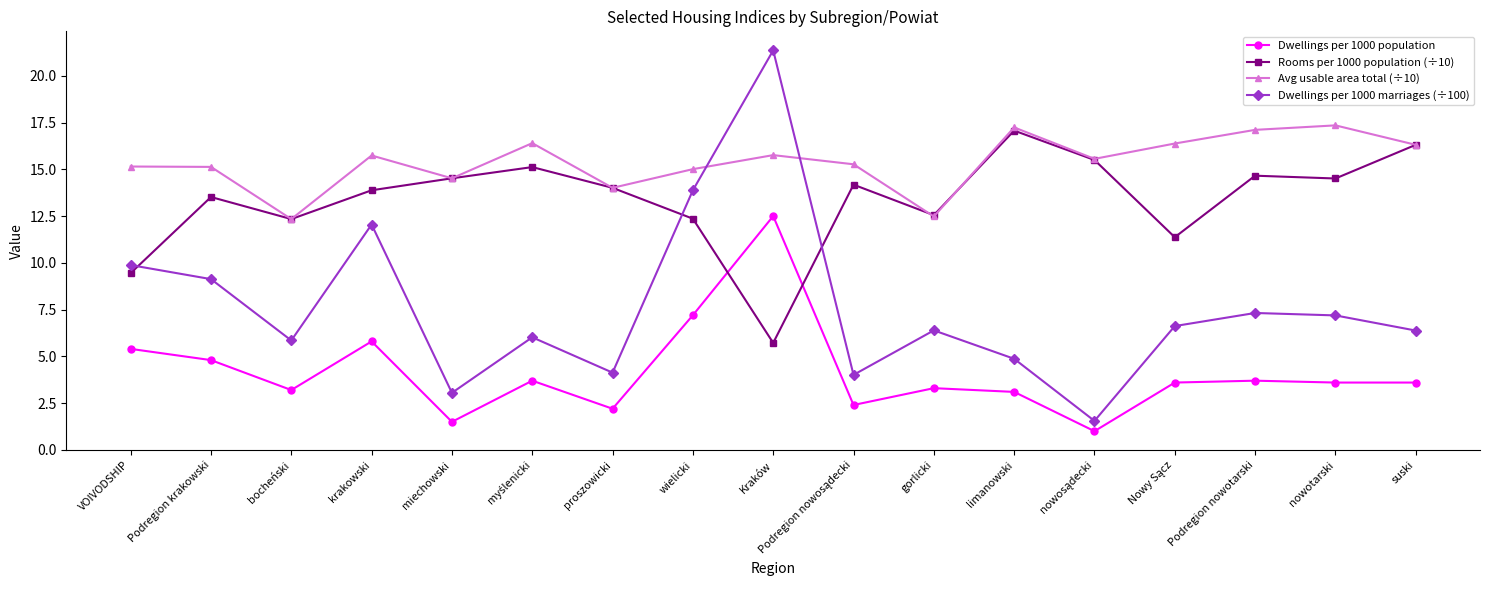

True or false: Avg usable area total (÷10) has more than 1 points higher than both neighbors.

True